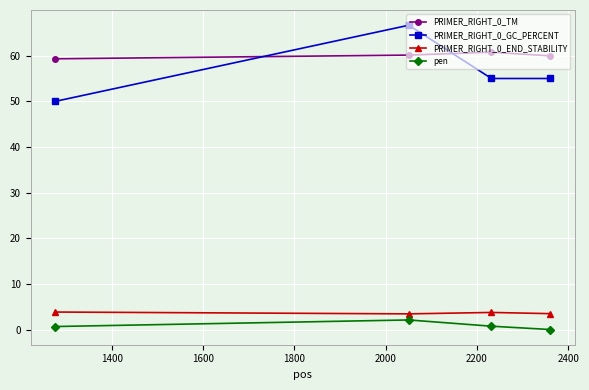

What is the value of the PRIMER_RIGHT_0_GC_PERCENT point at the 3rd from the left?

55.0